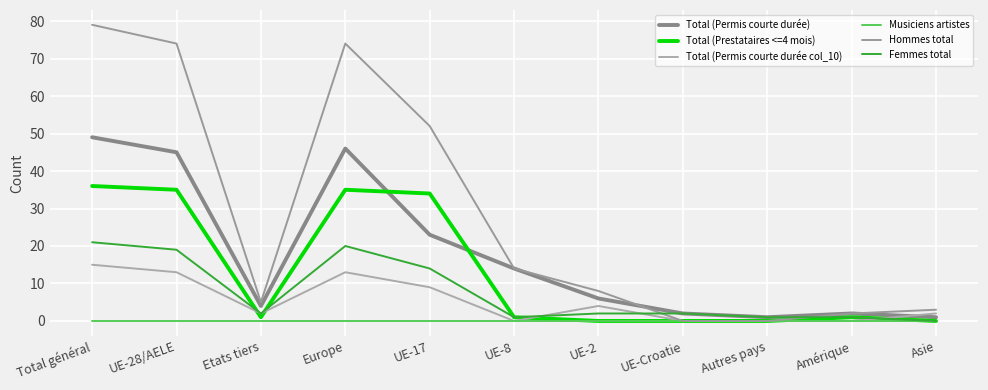

Rank the series at Asie from highest to lowest value.

Hommes total, Total (Permis courte durée col_10), Total (Permis courte durée), Total (Prestataires <=4 mois), Musiciens artistes, Femmes total